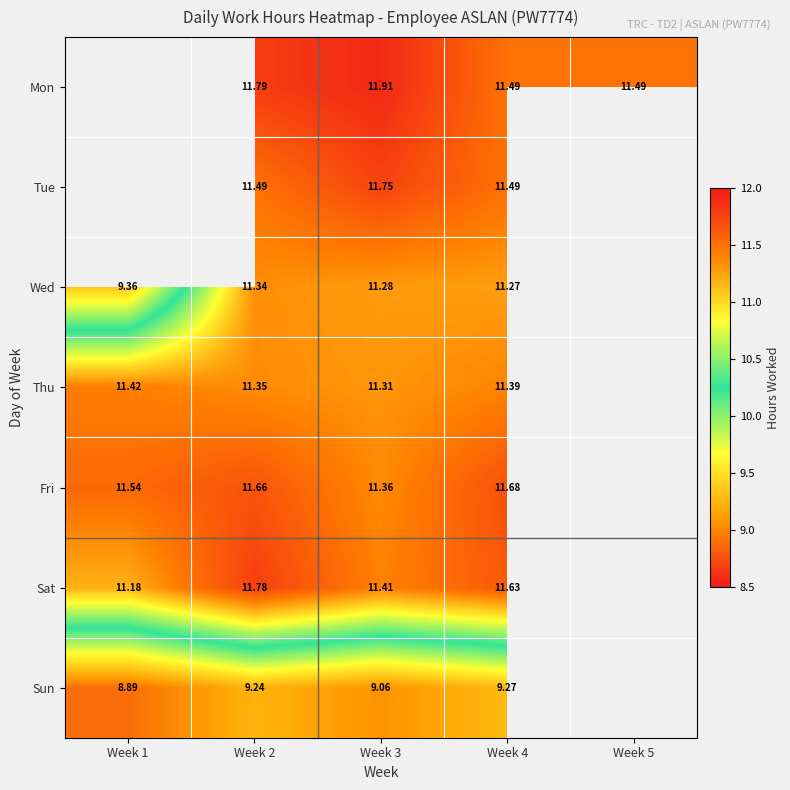

Is the value of Fri at Week 1 greater than the value of Sat at Week 2?

No